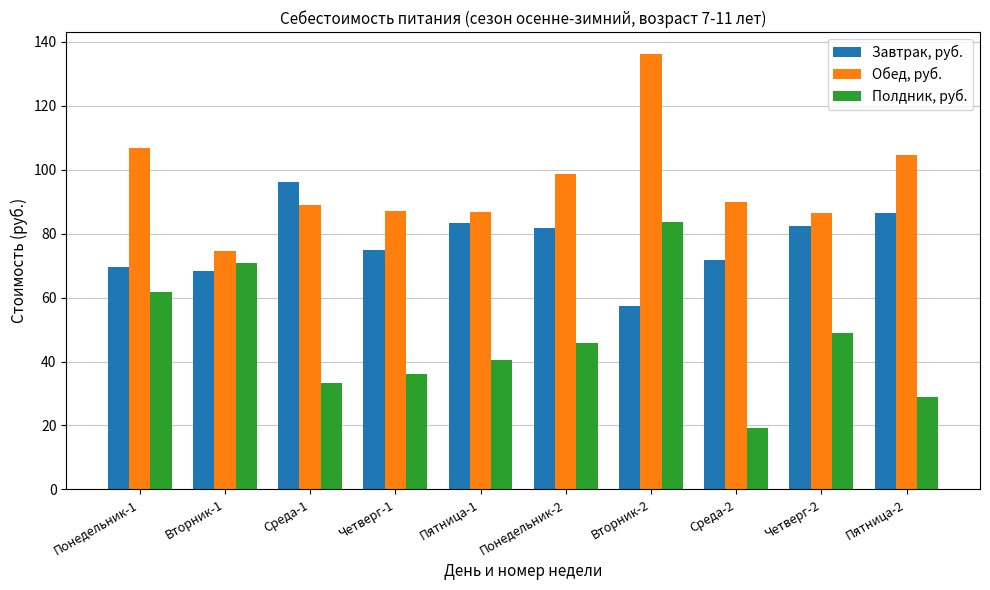

Is the value of Завтрак, руб. at Четверг-2 greater than the value of Обед, руб. at Понедельник-1?

No